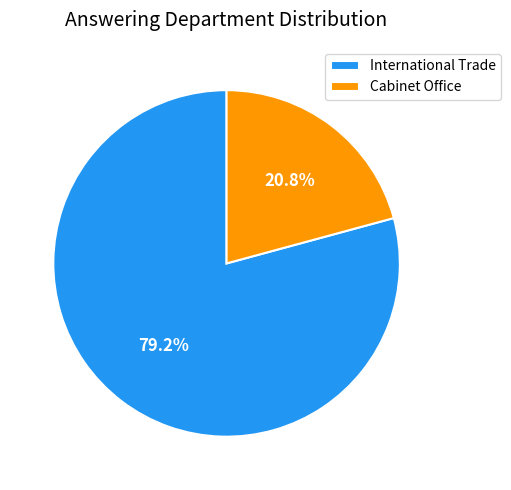

Does International Trade account for over 50% of the chart?

Yes